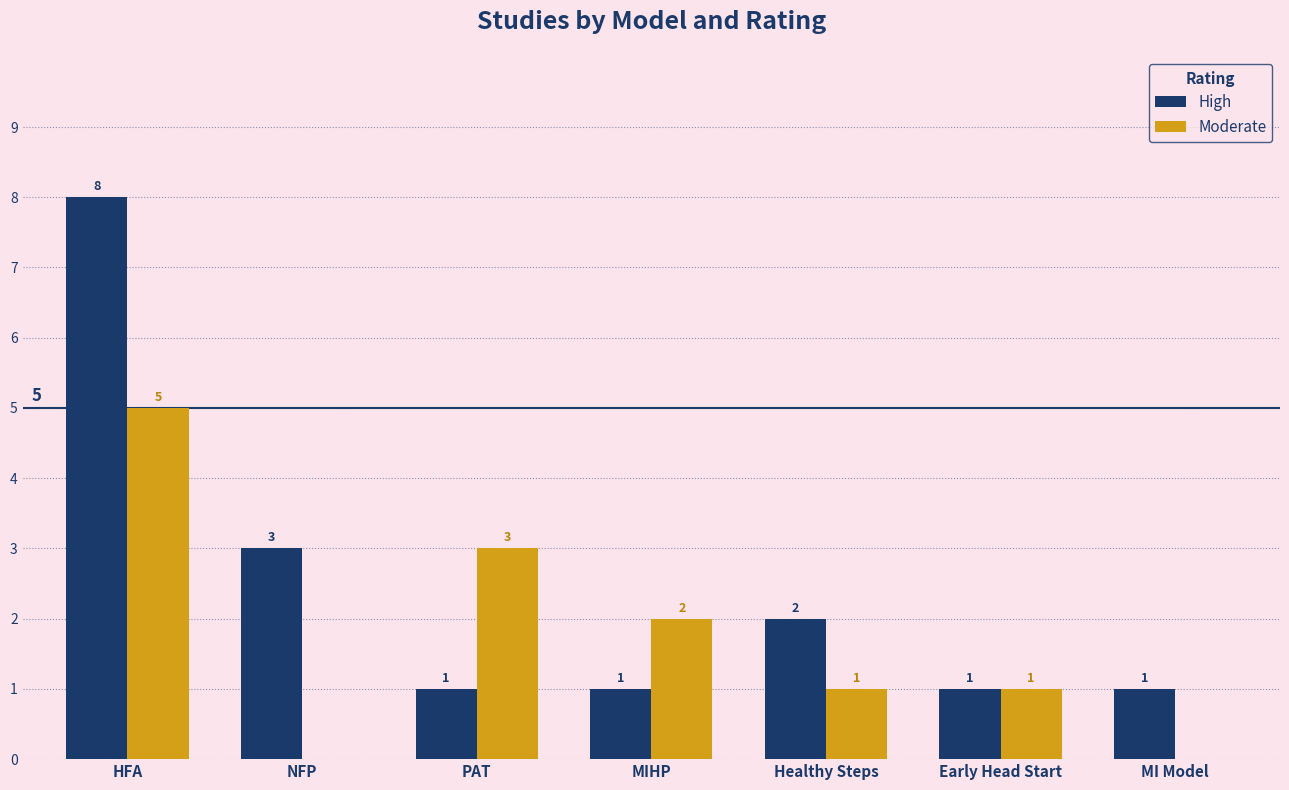

The value of Moderate at Early Head Start is 1. True or false?

True